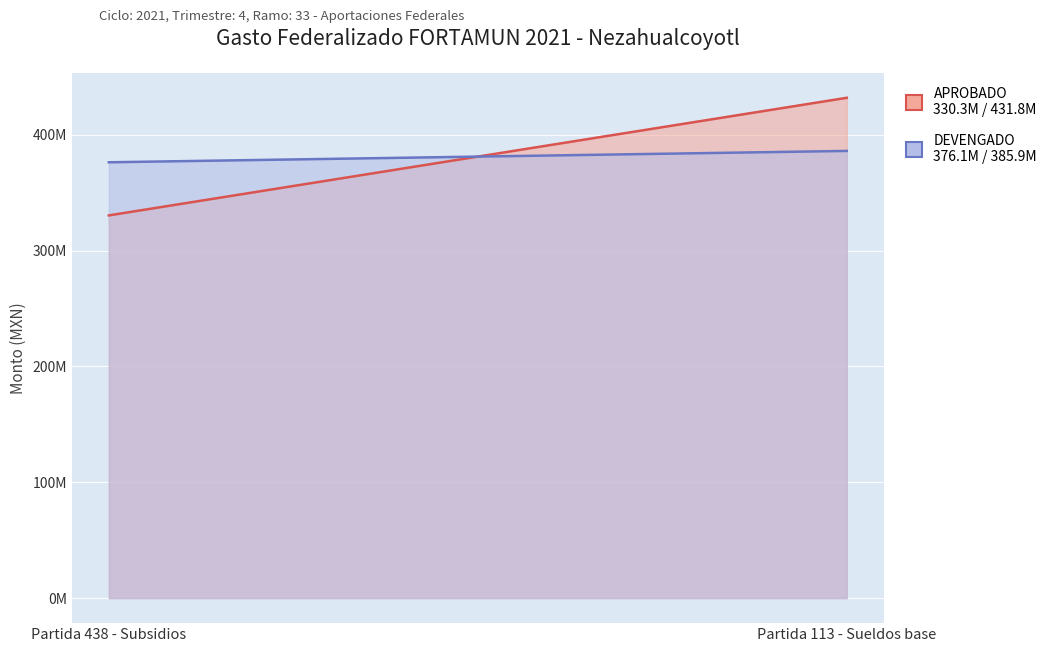

What is the label of the 1st point from the right?

Partida 113 - Sueldos base